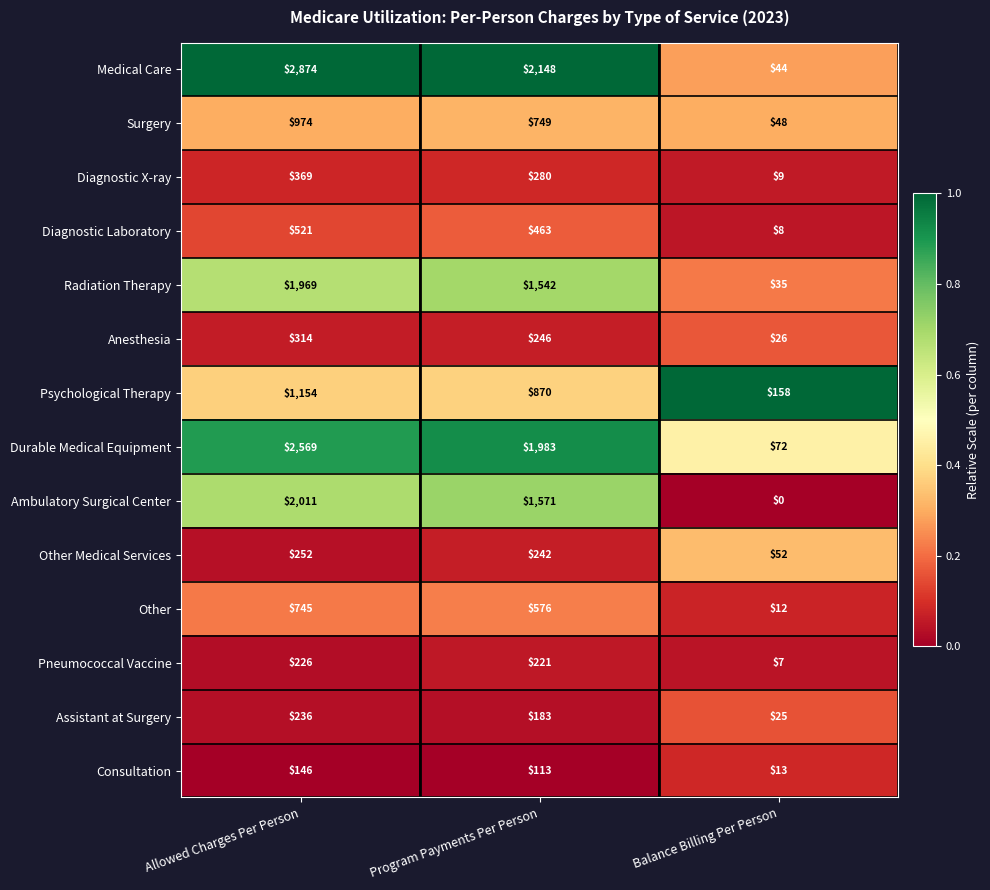

How many categories are shown in the chart?

3